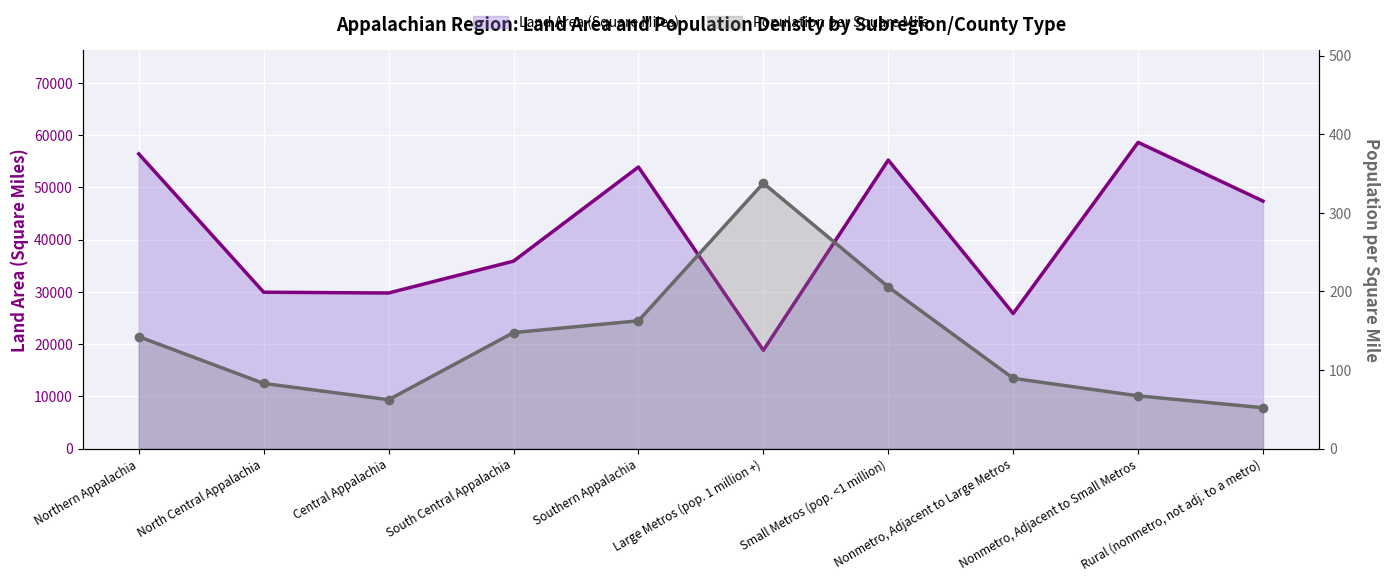

Rank the series by their maximum value, from highest to lowest.

Land Area (Square Miles), Population per Square Mile